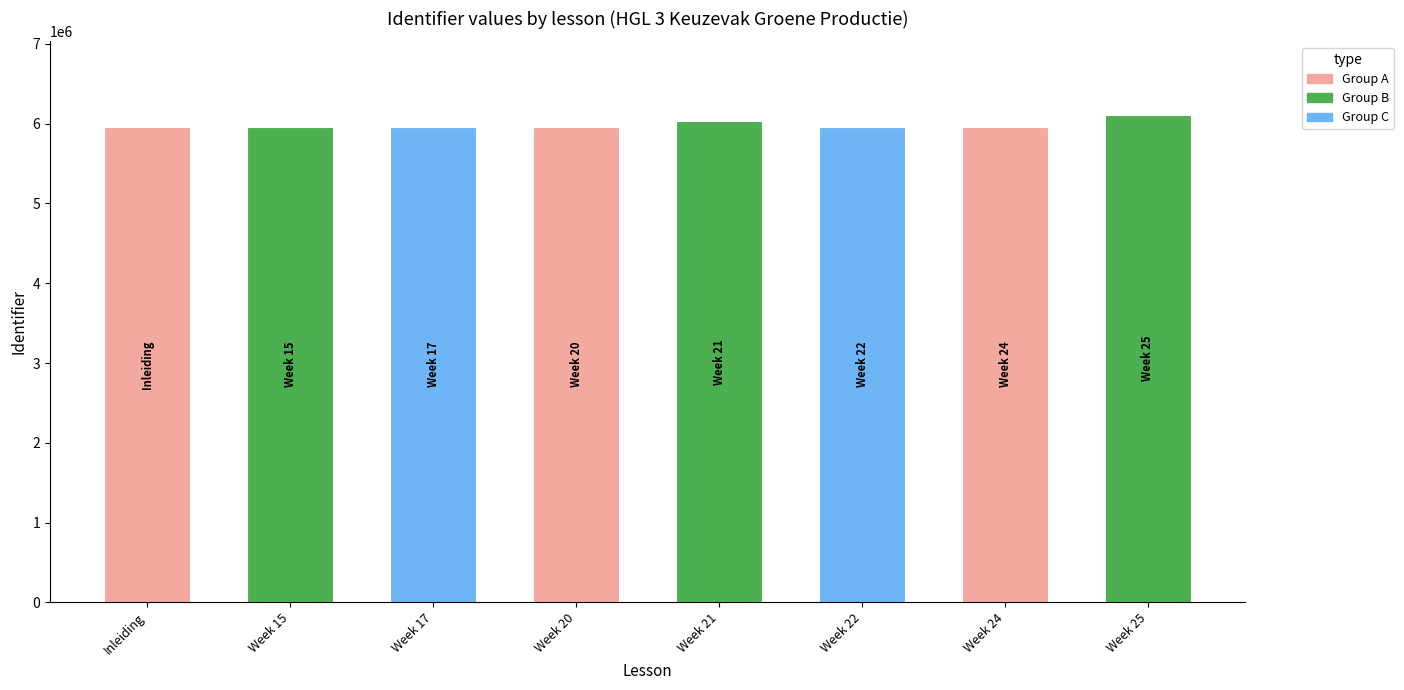

The value at Week 25 is 8356660. True or false?

False